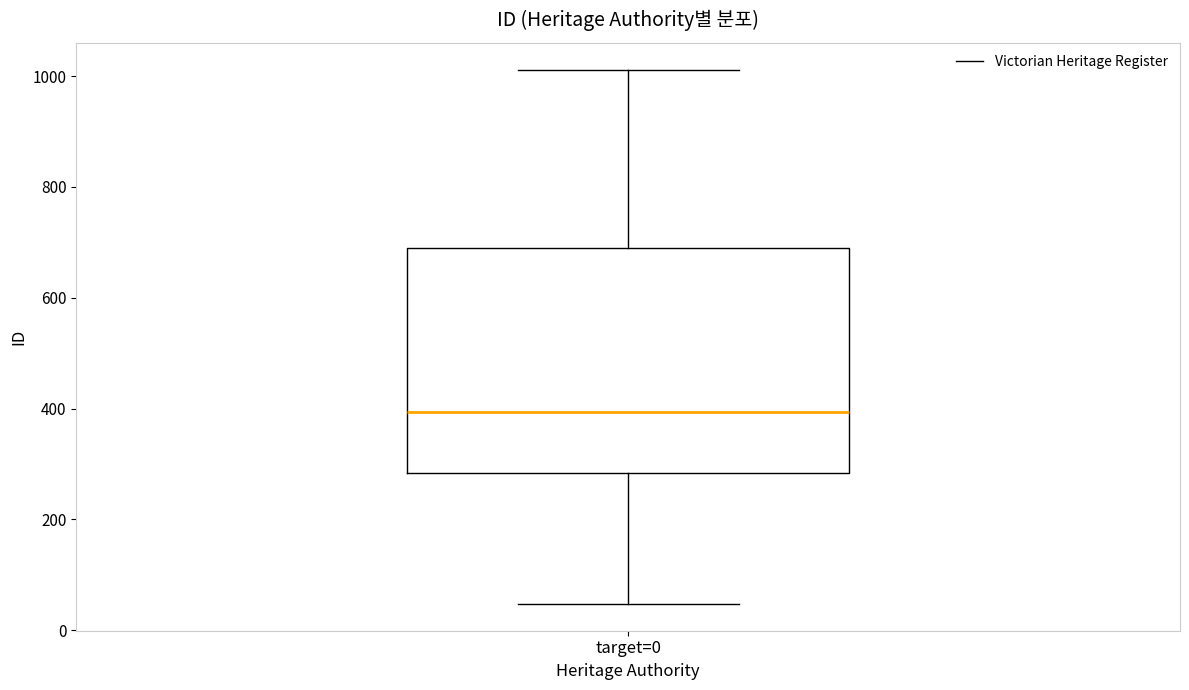

Where does the upper whisker of the box for target=0 end on the y-axis? The values are not printed on the chart, so give them approximately, as read against the axis.

1020